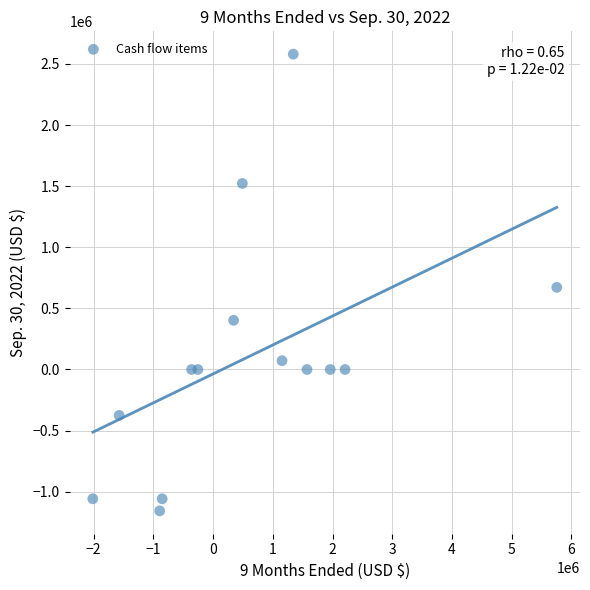

What is the range of X values (max minus min)?

7770399